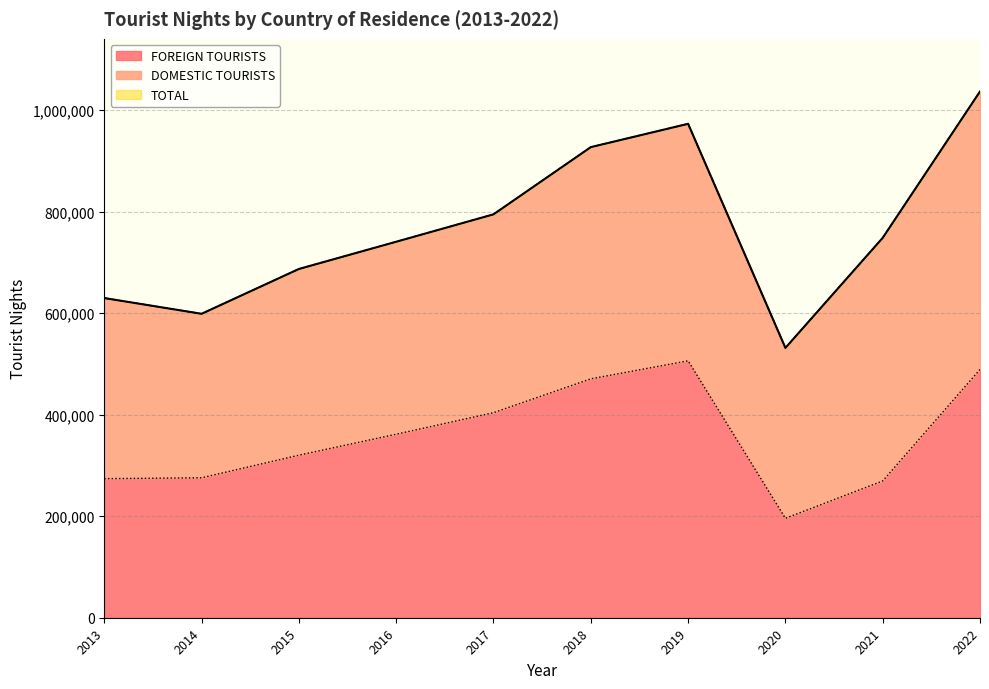

What is the difference between the second highest and minimum values in the 2022 series?

58499